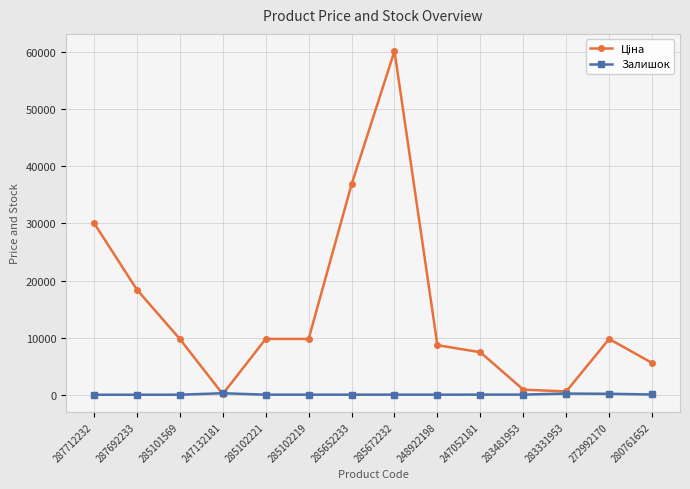

What is the greatest value displayed?

60205.6